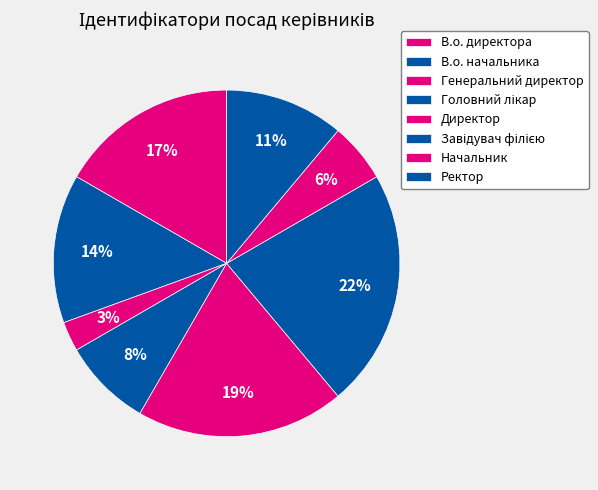

The Начальник slice represents 13% of the pie. True or false?

False